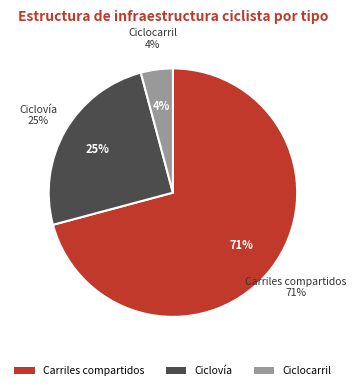

How many slices are in this pie chart?

3